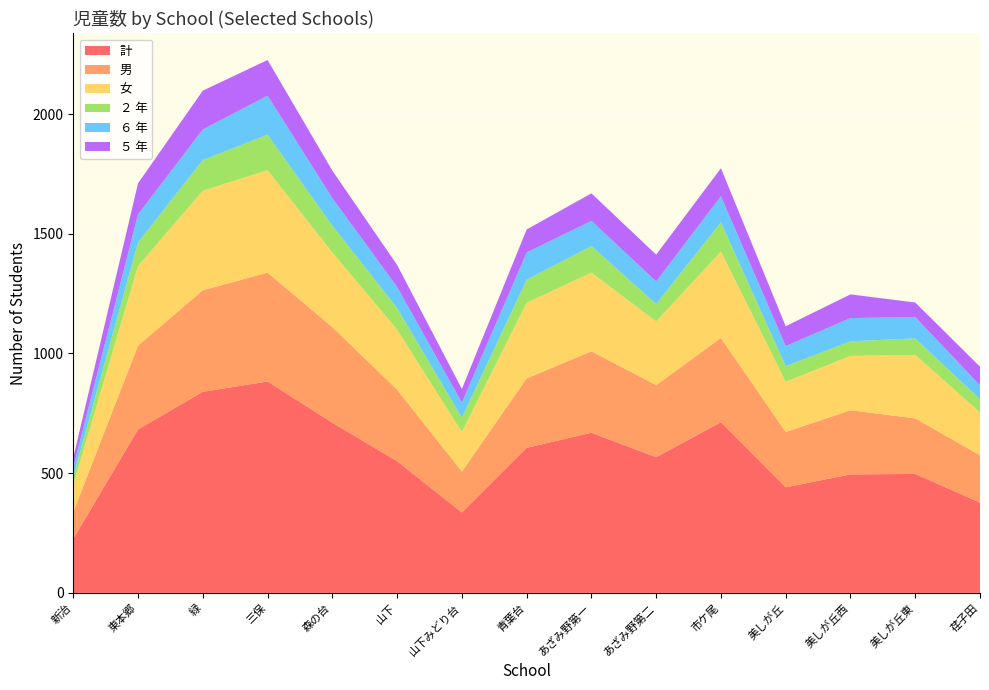

Reading left to right, transcribe all the data shown in this chart.

計: 226	683	840	883	711	550	336	606	669	567	713	441	495	497	377
男: 112	350	424	455	399	299	171	290	340	301	352	231	268	232	198
女: 114	333	416	428	312	251	165	316	329	266	361	210	227	265	179
２ 年: 33	98	128	148	112	90	60	96	111	73	122	65	61	69	55
６ 年: 40	117	128	163	115	88	63	114	105	94	109	84	97	89	58
５ 年: 40	130	162	149	115	92	57	96	115	112	117	83	99	61	78